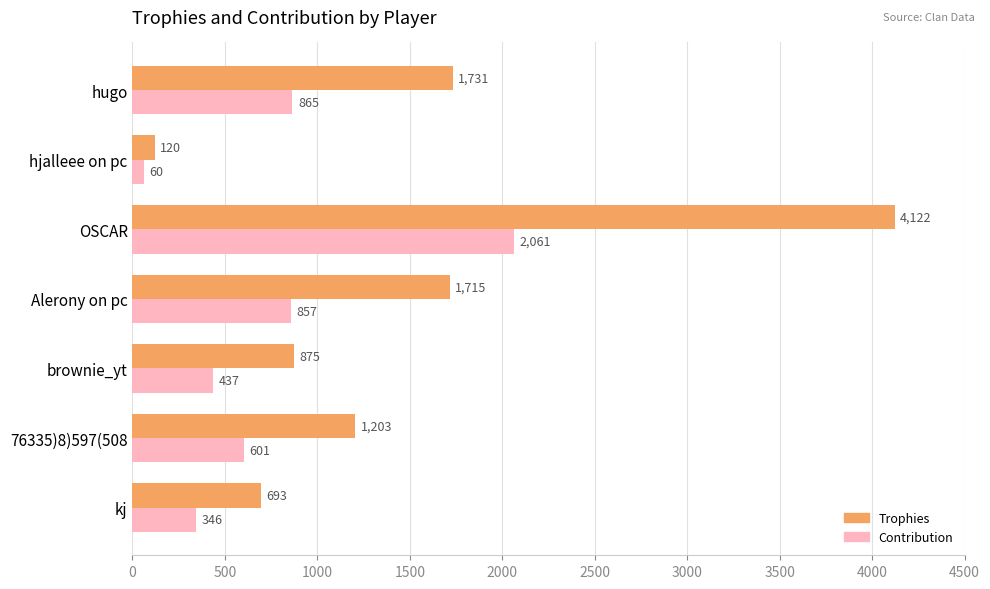

What is the greatest value displayed?

4122